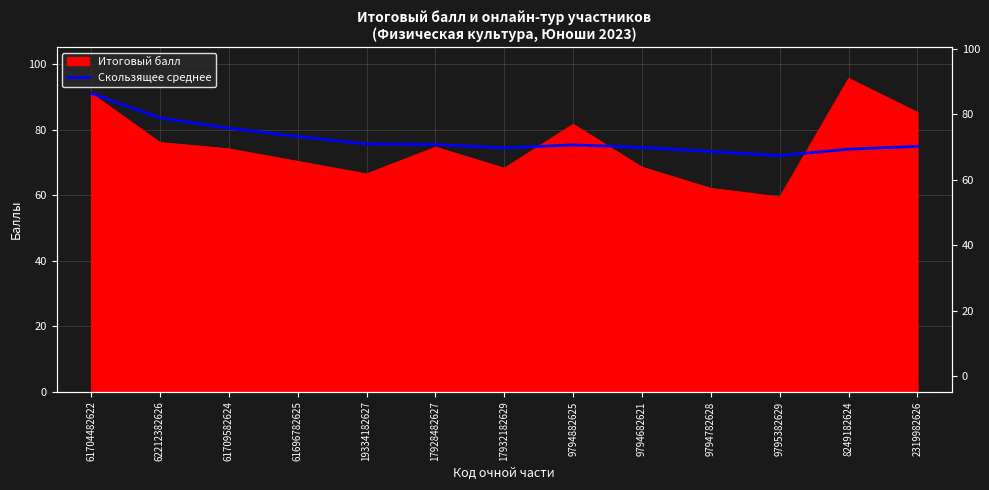

At which category does the chart reach its minimum across all series?

9795382629